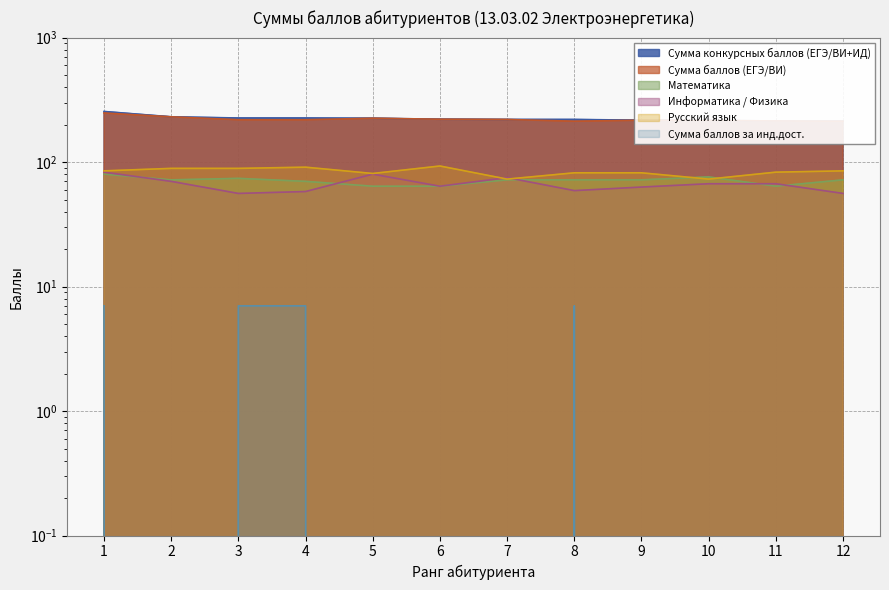

True or false: Математика and Сумма баллов (ЕГЭ/ВИ) cross at least once.

False